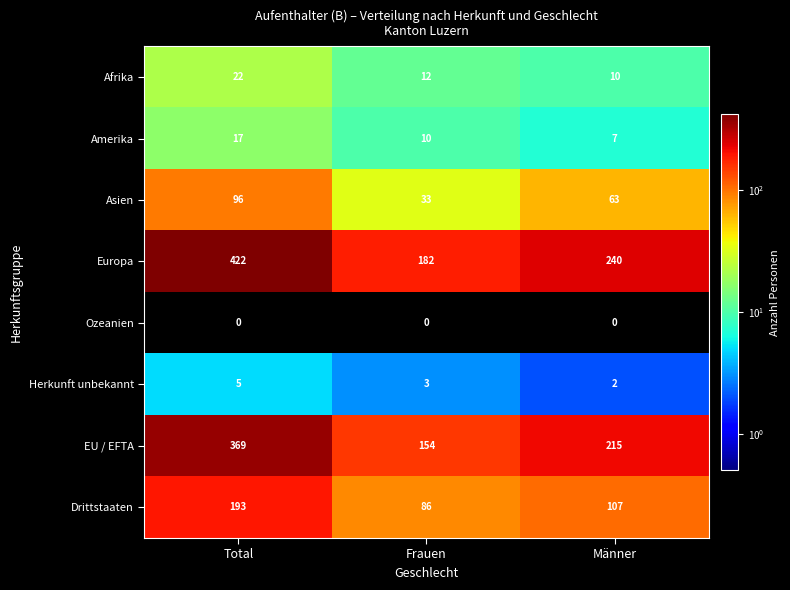

Which series changed the most between Total and Frauen?

Europa